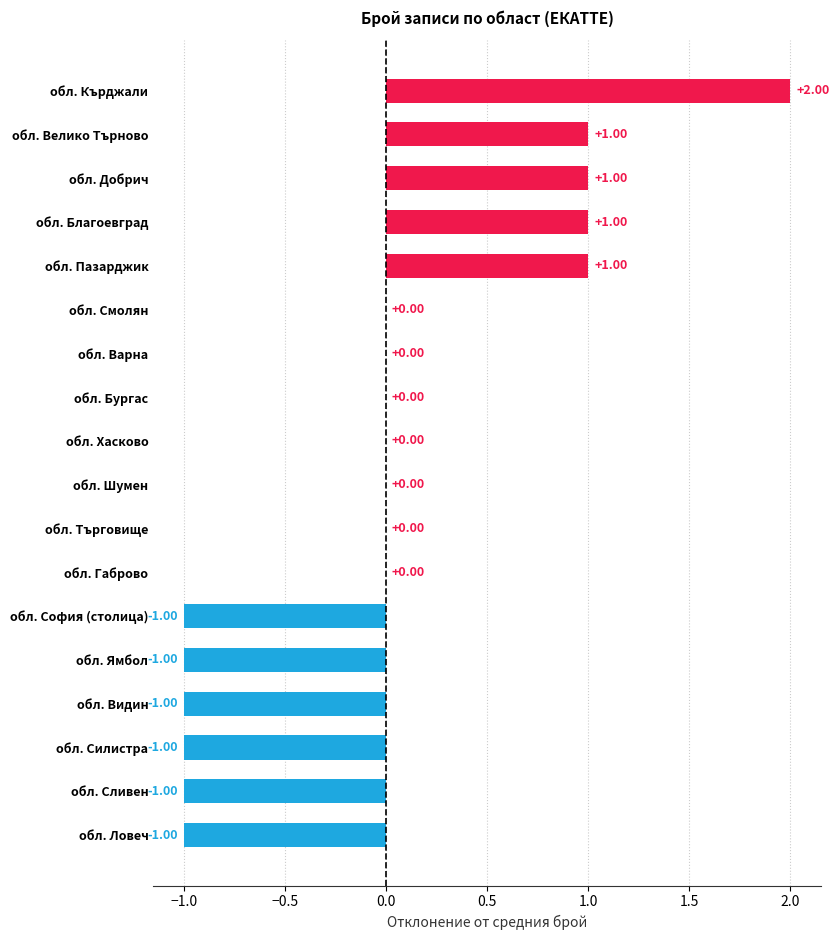

Which label corresponds to the largest value in the chart?

обл. Кърджали